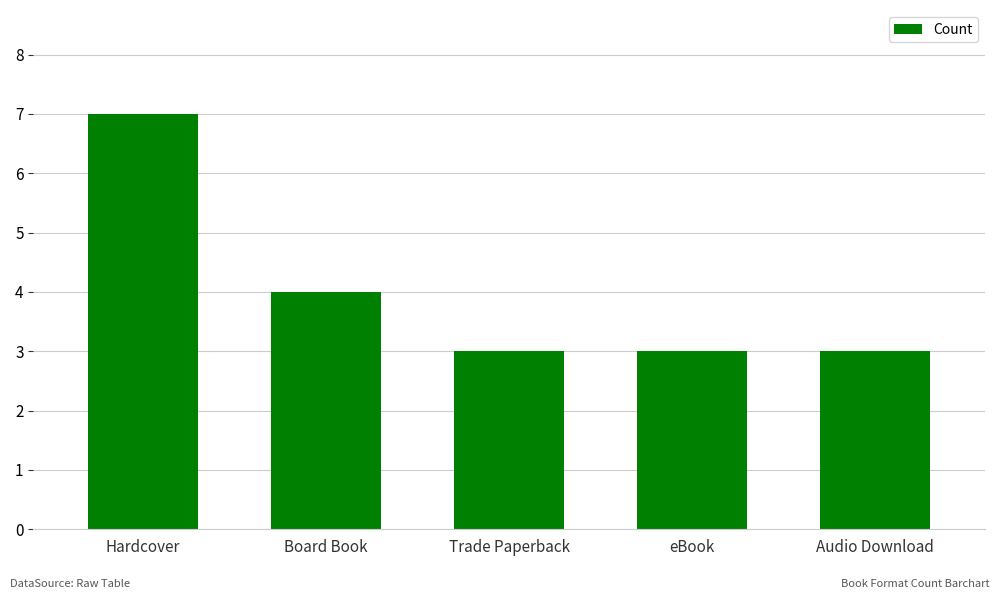

Does the chart contain stacked bars?

No